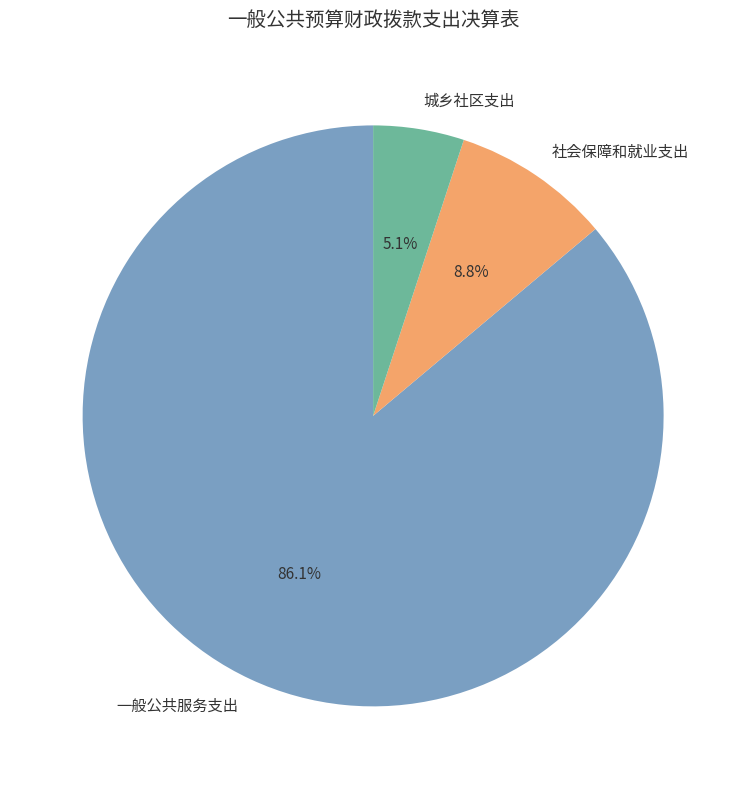

Which category has the biggest portion of the pie?

一般公共服务支出